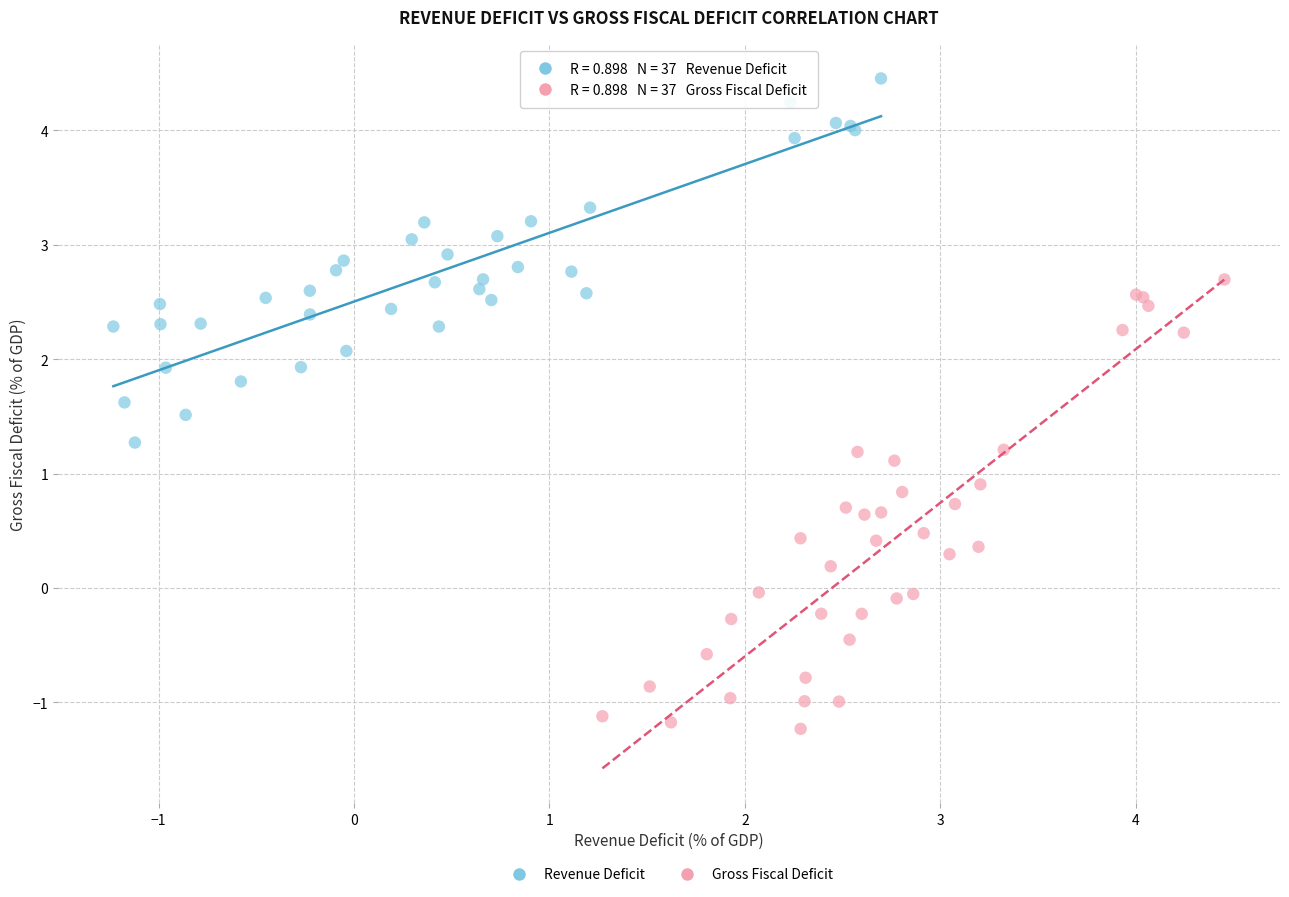

What are all the series names shown in the legend?

Revenue Deficit, Gross Fiscal Deficit